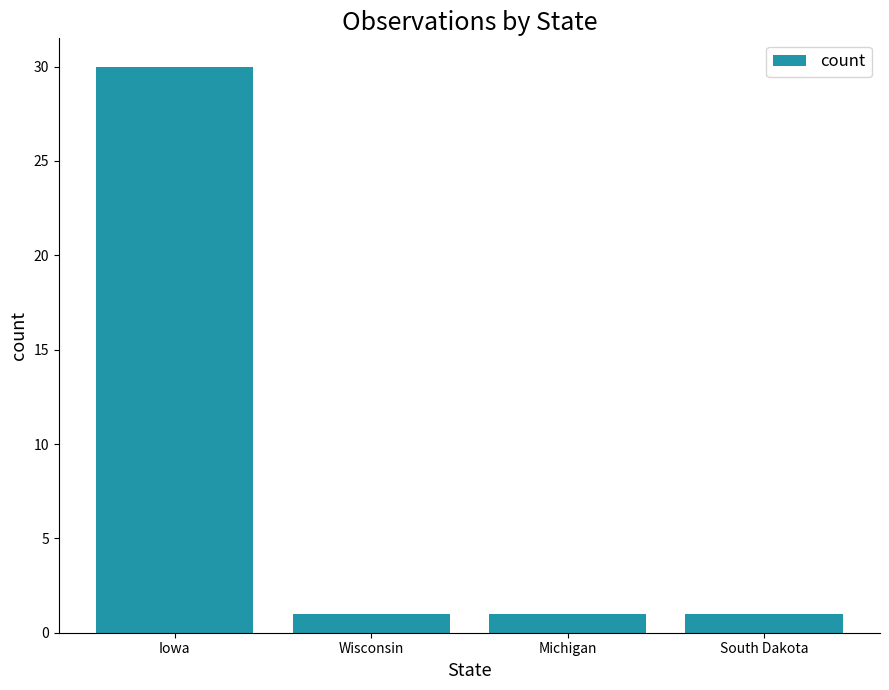

What is the value of the 3rd bar from the left?

1